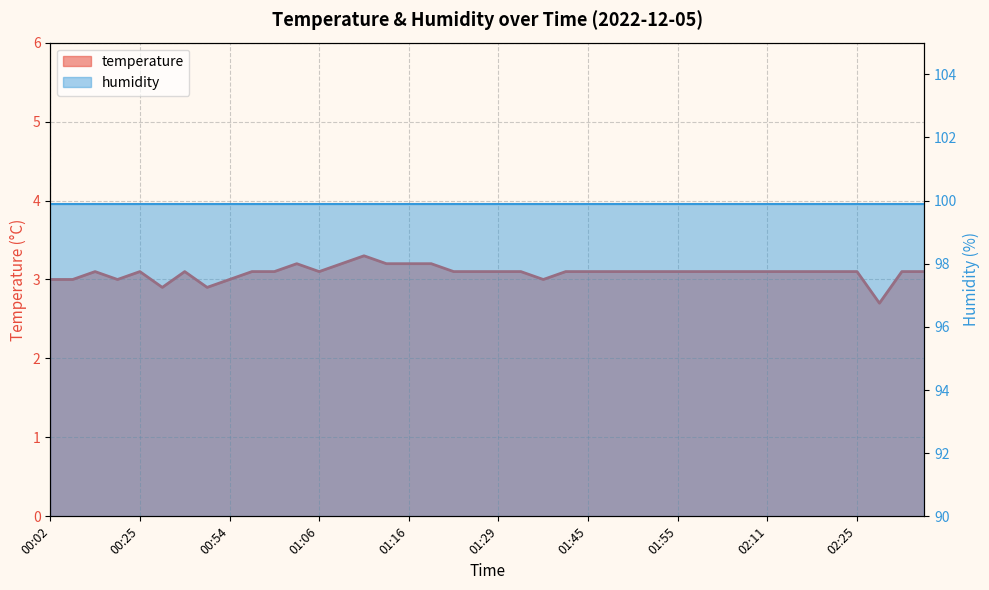

Rank the categories by value from lowest to highest.

02:28, 00:34, 00:47, 00:02, 00:10, 00:20, 00:54, 01:37, 00:17, 00:25, 00:37, 00:59, 01:01, 01:06, 01:24, 01:26, 01:29, 01:31, 01:42, 01:45, 01:47, 01:50, 01:52, 01:55, 02:00, 02:03, 02:08, 02:11, 02:13, 02:16, 02:19, 02:25, 02:31, 02:33, 01:04, 01:09, 01:14, 01:16, 01:19, 01:11